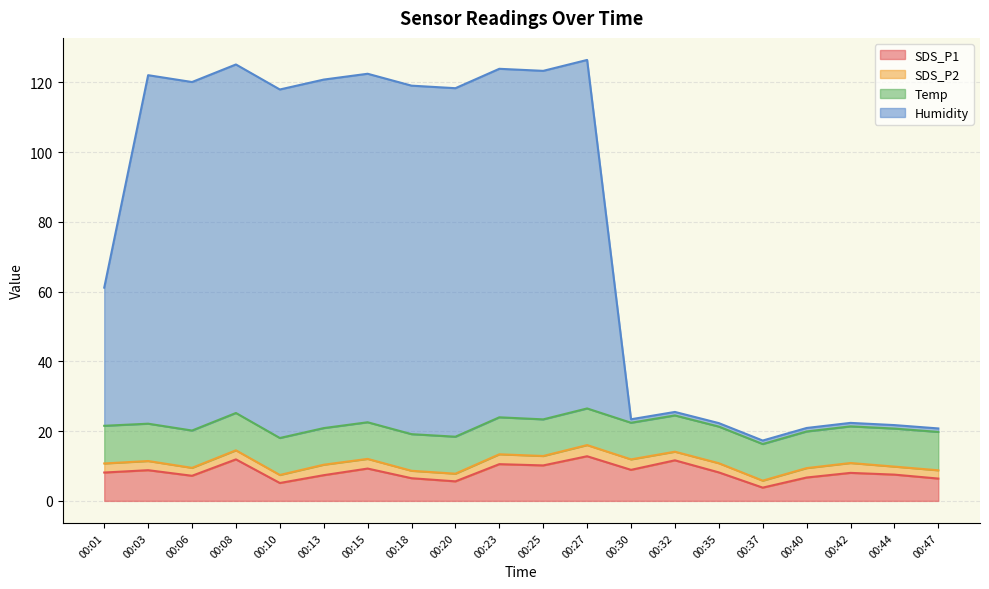

What is the minimum value for SDS_P1?

3.8